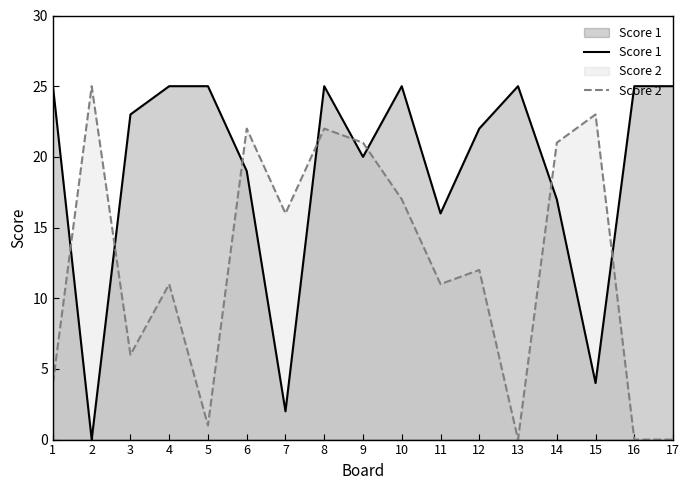

Between 5 and 15, which is larger?

5